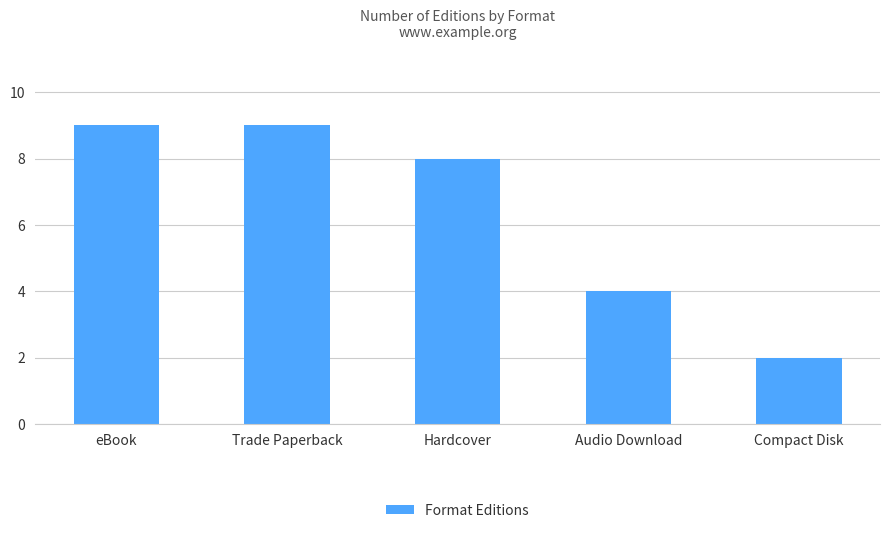

True or false: the data shows 5 at Trade Paperback.

False